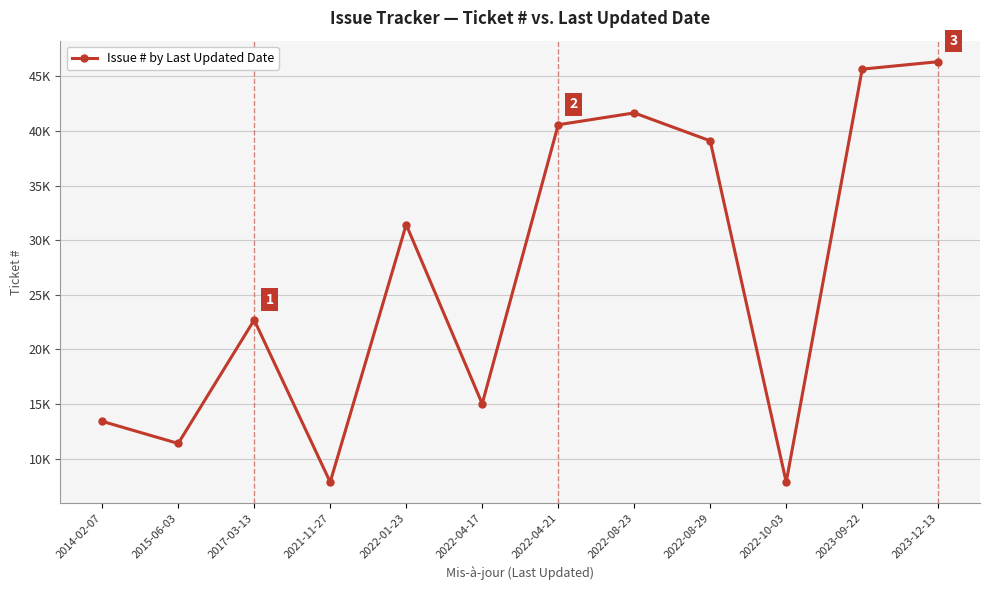

Between 2015-06-03 and 2022-01-23, which is larger?

2022-01-23